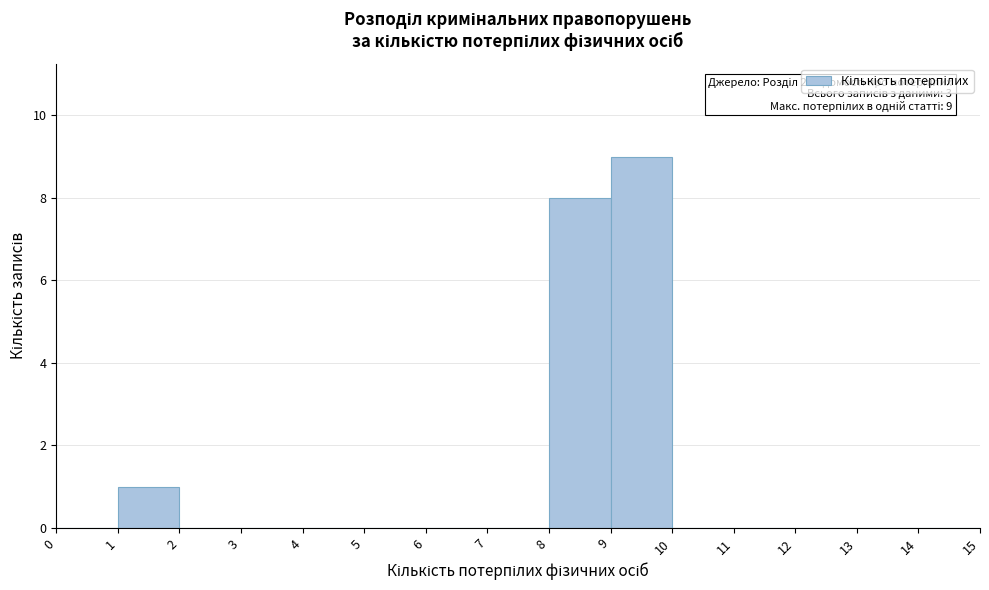

Which range on the x-axis has the tallest bar?

9 to 10